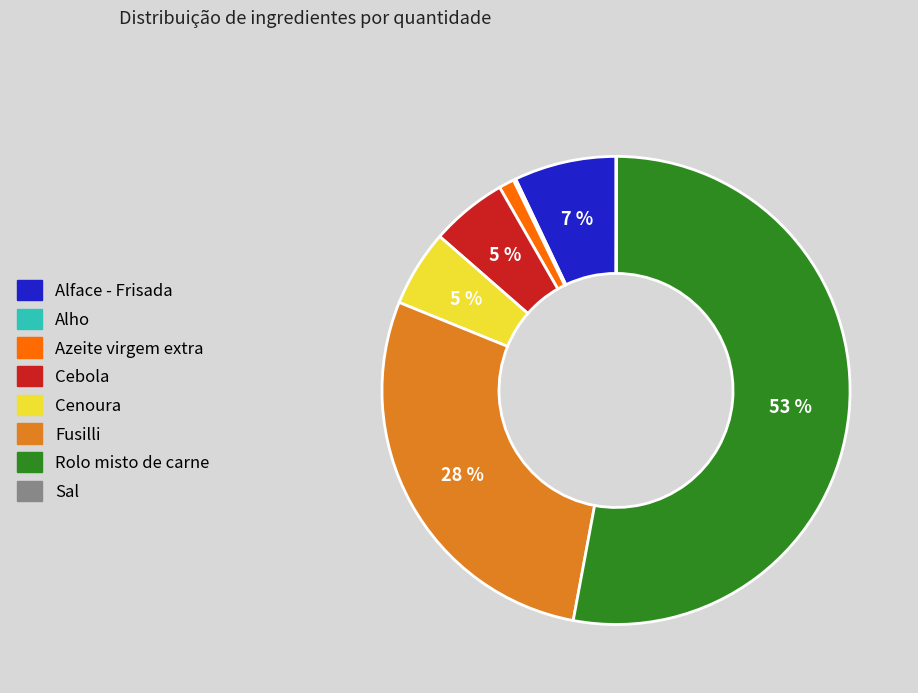

Which has a higher value, Fusilli or Azeite virgem extra?

Fusilli